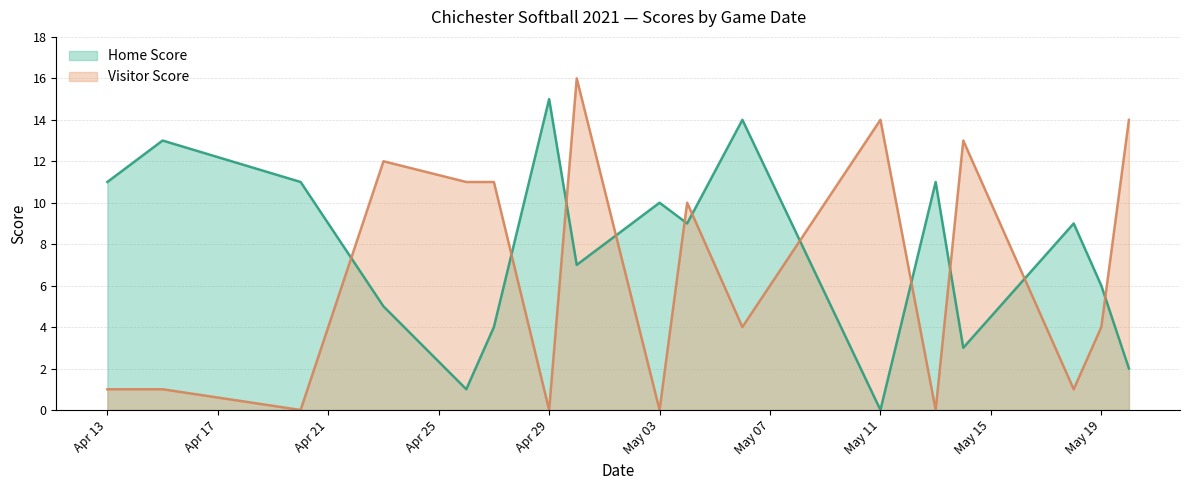

How many positive values does the Home Score series have?

16